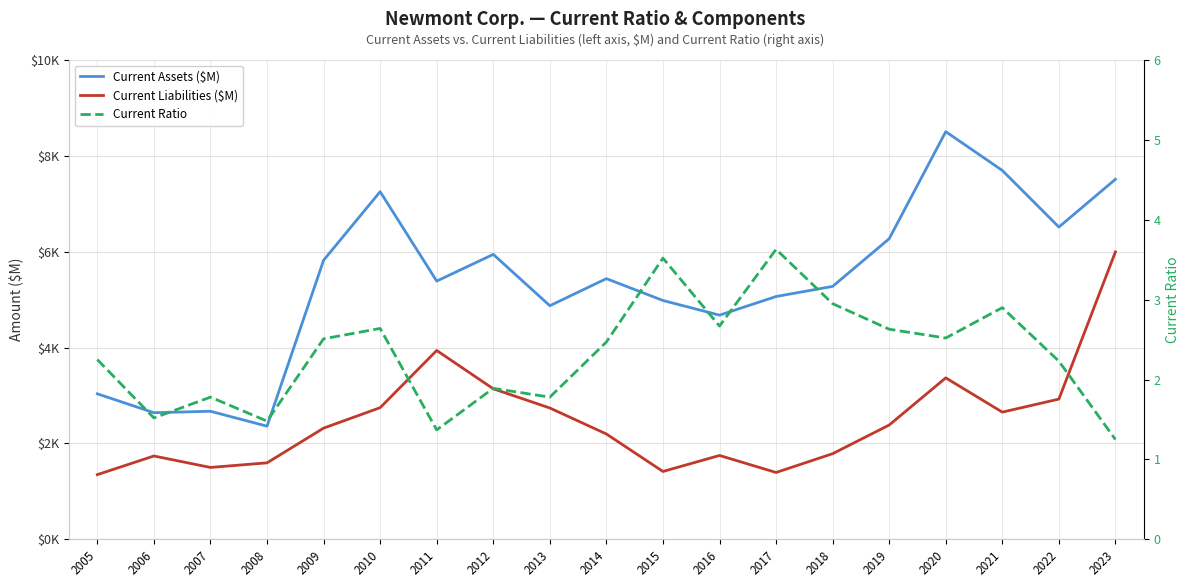

Does the chart display data point markers on the line(s)?

No